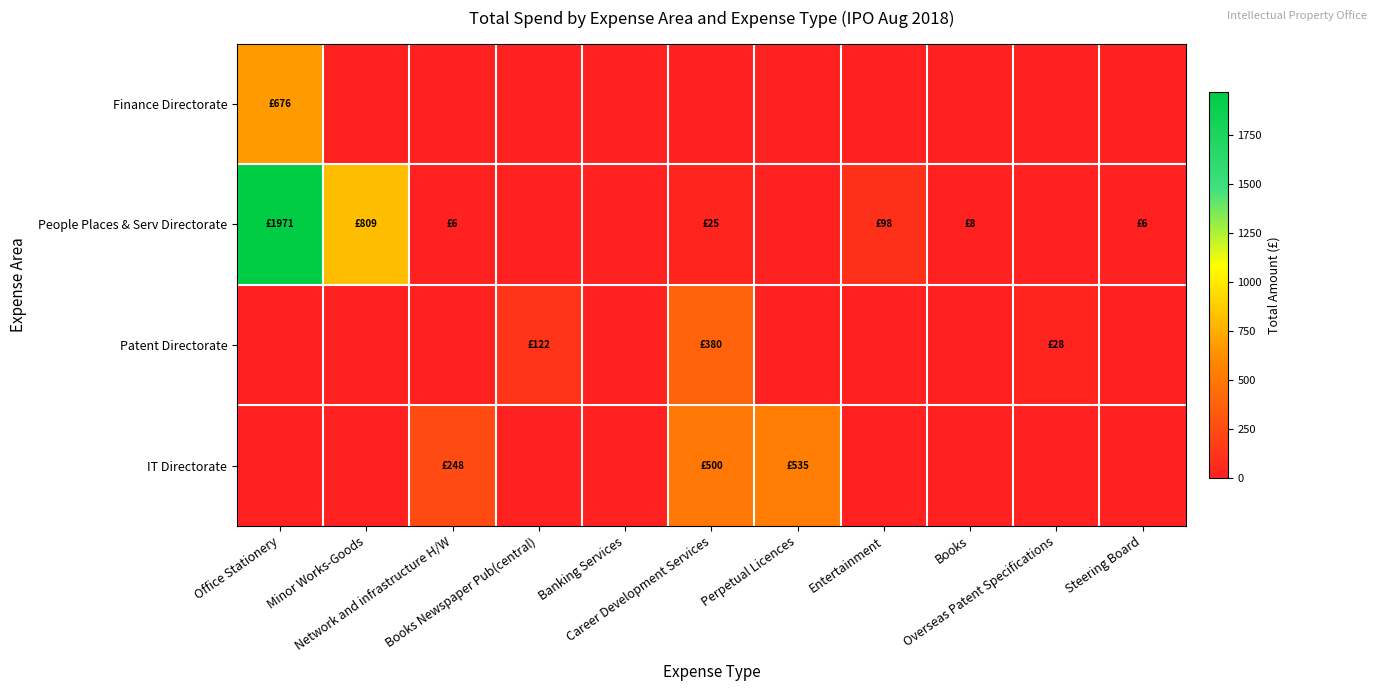

What is the difference between the highest and lowest values at Overseas Patent Specifications?

28.3